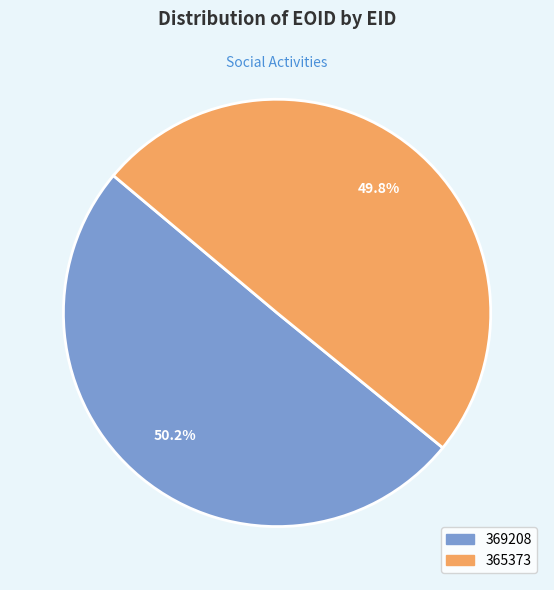

The 365373 slice represents 50% of the pie. True or false?

True